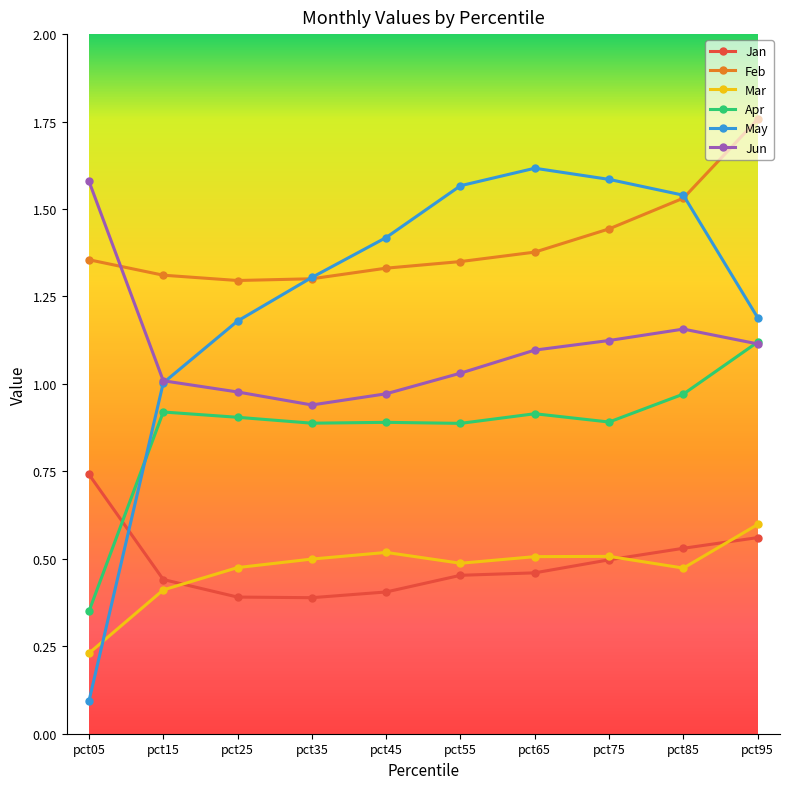

At which label does Mar reach its peak?

pct95